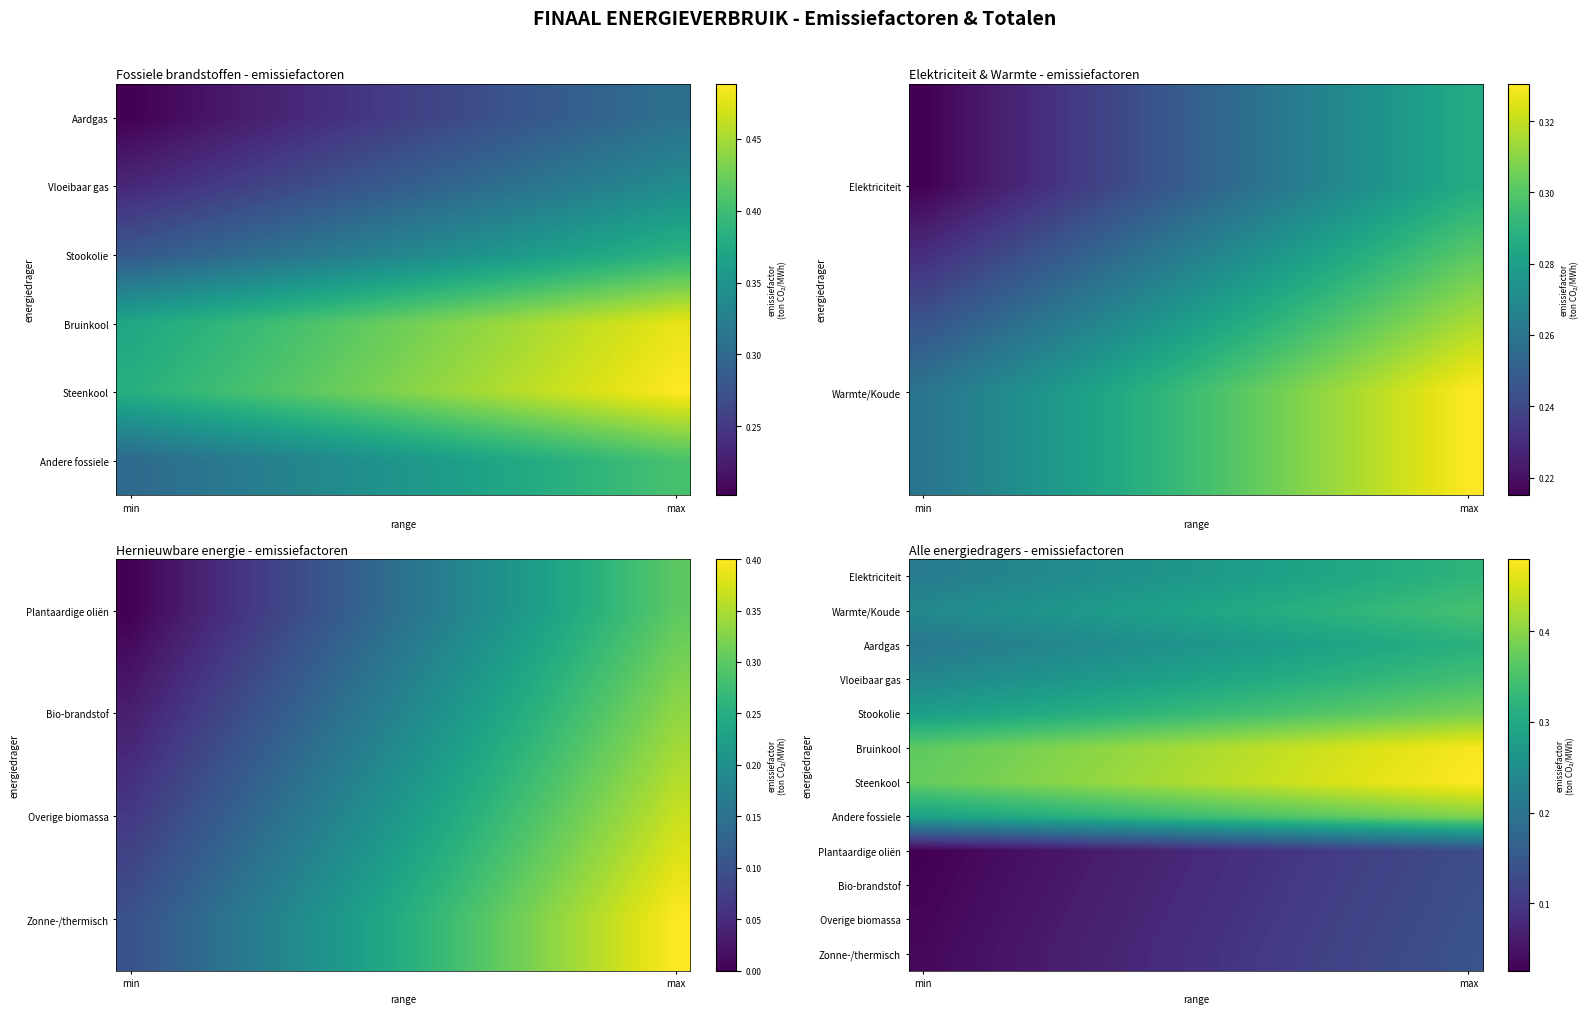

What is the total value across all series at 12?

3.1